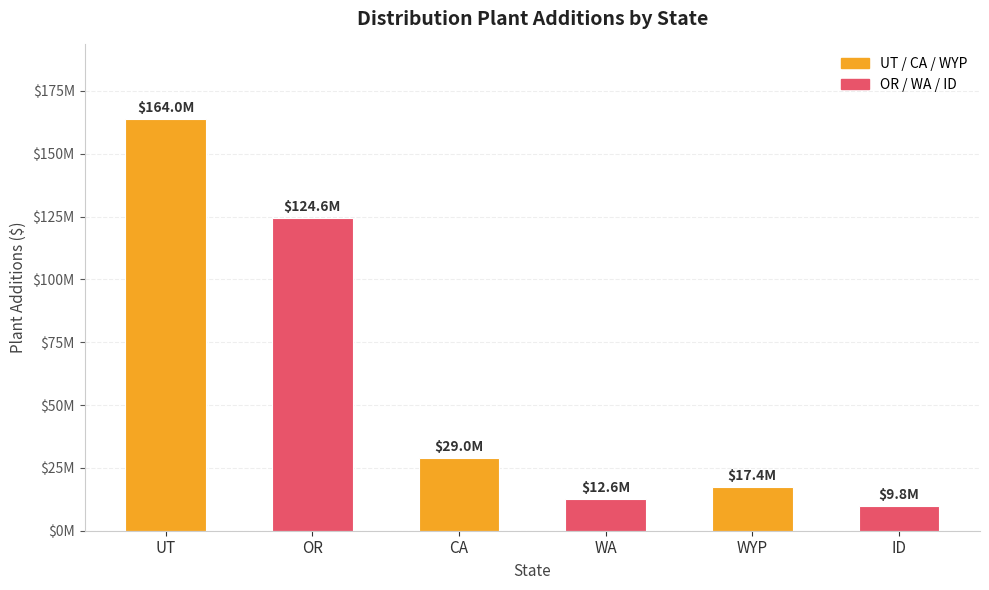

The chart shows a value of 5398861.5 at ID. True or false?

False